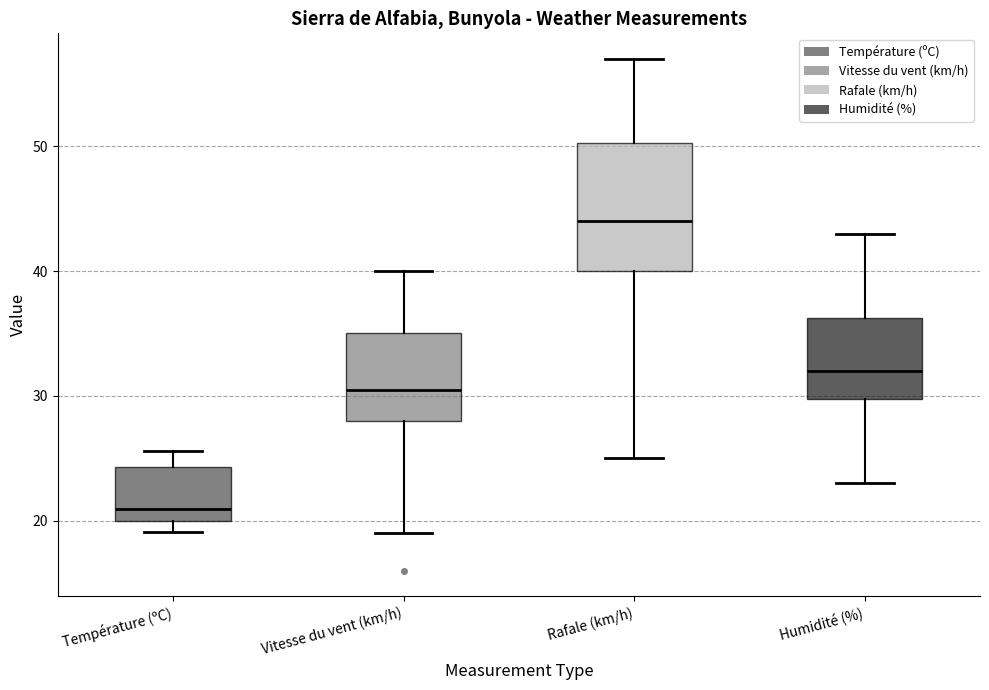

Reading left to right, read every box against the y-axis: the position of its median line, the range the box covers, and the ends of its whiskers. The values are not printed on the chart, so give them approximately, as read against the axis.

Température (ºC): median 21, box 20 to 24, whiskers 19 to 26
Vitesse du vent (km/h): median 31, box 28 to 35, whiskers 19 to 40
Rafale (km/h): median 44, box 40 to 50, whiskers 25 to 57
Humidité (%): median 32, box 30 to 36, whiskers 23 to 43